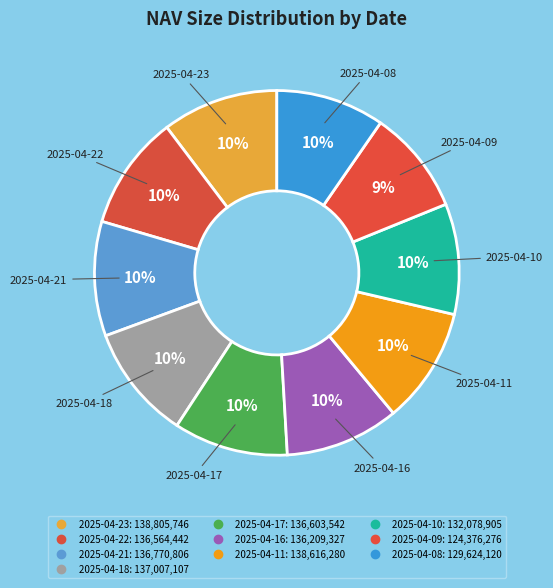

What percentage is the 2025-04-23 slice, to the nearest percent?

10%